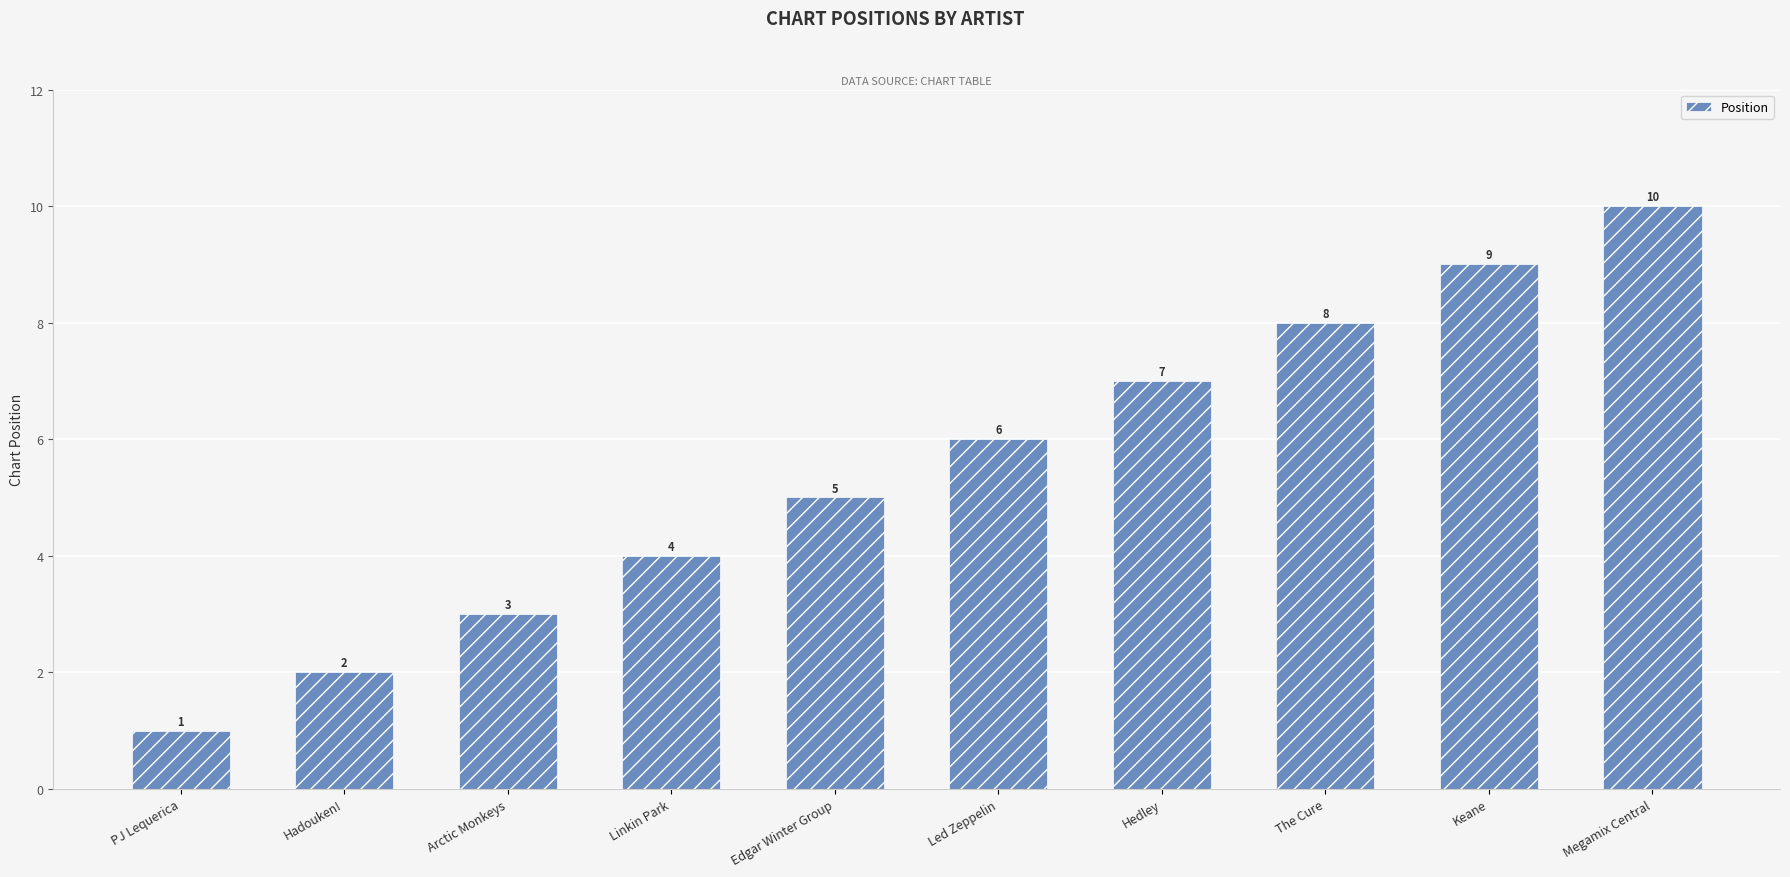

How many values are between 3 and 8?

6